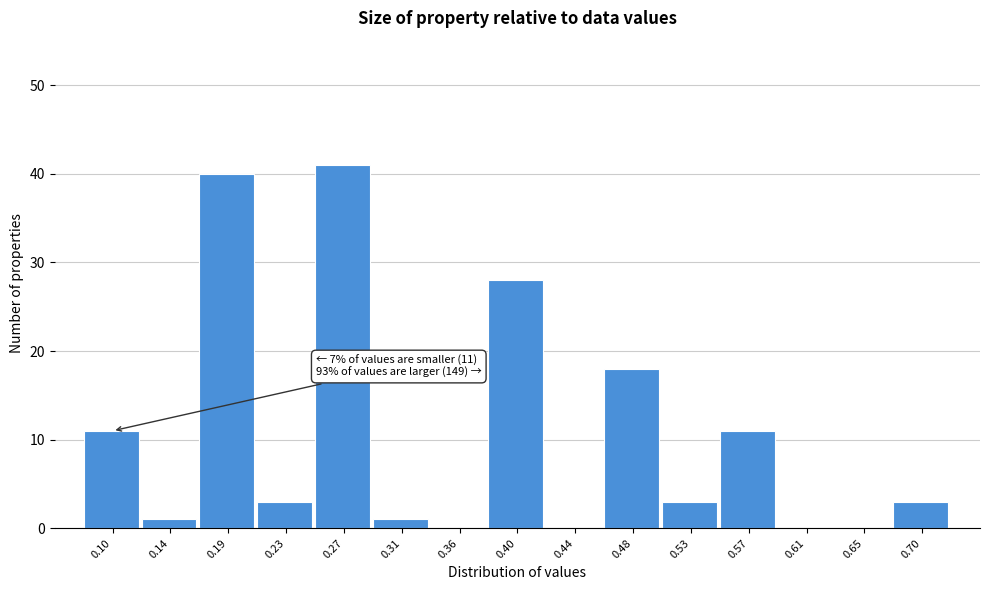

Reading right to left, extract all data points from this chart.

0.70=3	0.65=0	0.61=0	0.57=11	0.53=3	0.48=18	0.44=0	0.40=28	0.36=0	0.31=1	0.27=41	0.23=3	0.19=40	0.14=1	0.10=11